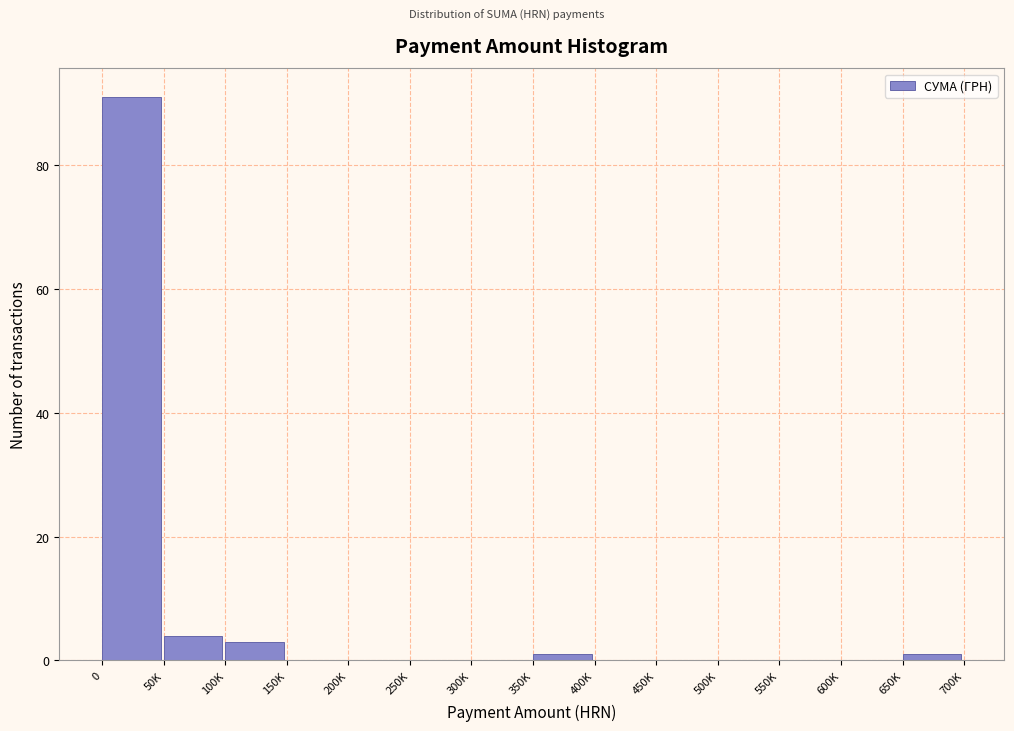

Reading right to left, extract all data points from this chart.

650K=1	600K=0	550K=0	500K=0	450K=0	400K=0	350K=1	300K=0	250K=0	200K=0	150K=0	100K=3	50K=4	0=91